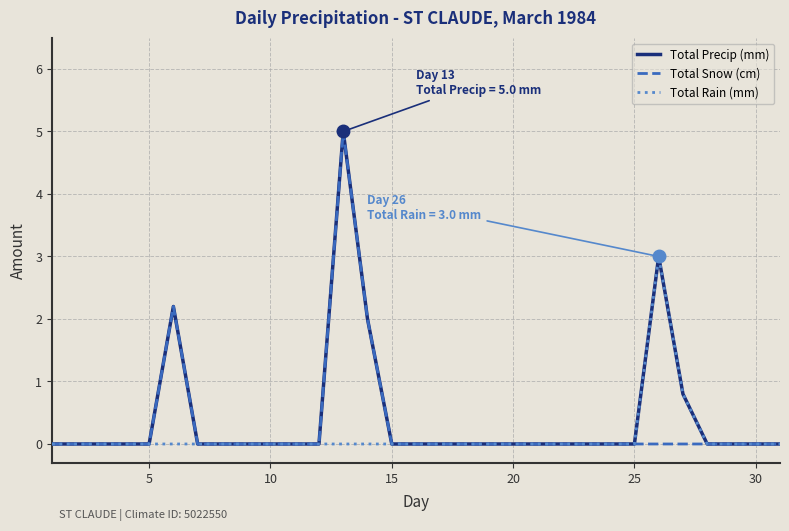

True or false: Total Rain (mm) has more than 0 interior local peaks.

True